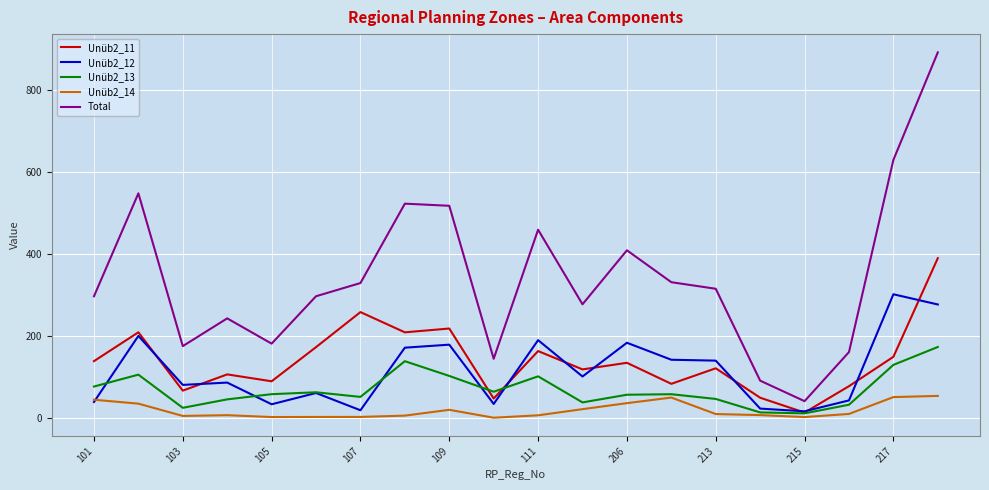

What is the maximum value for Unüb2_14?

53.2